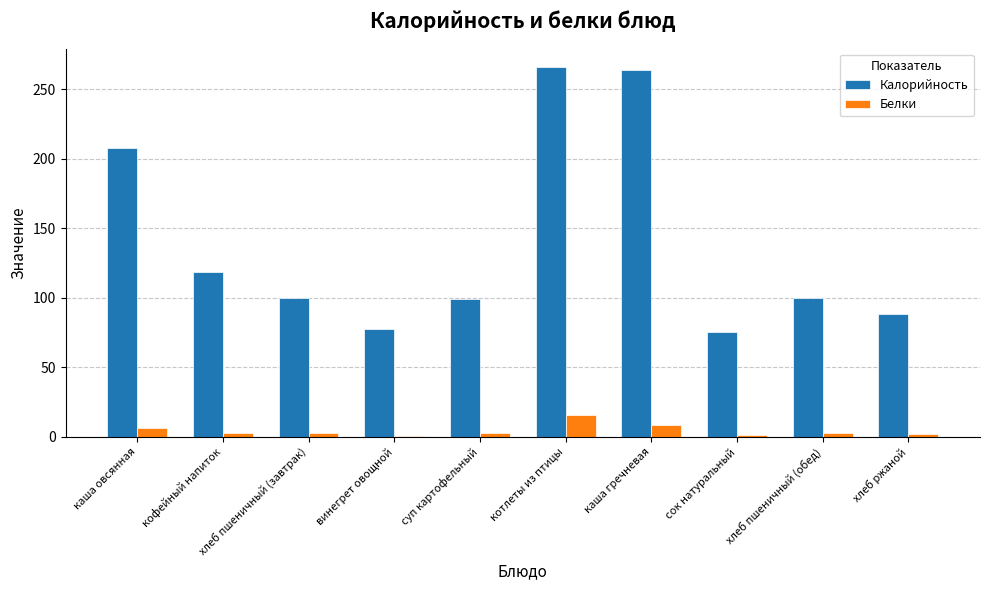

The value of Калорийность at хлеб ржаной is 130.0. True or false?

False